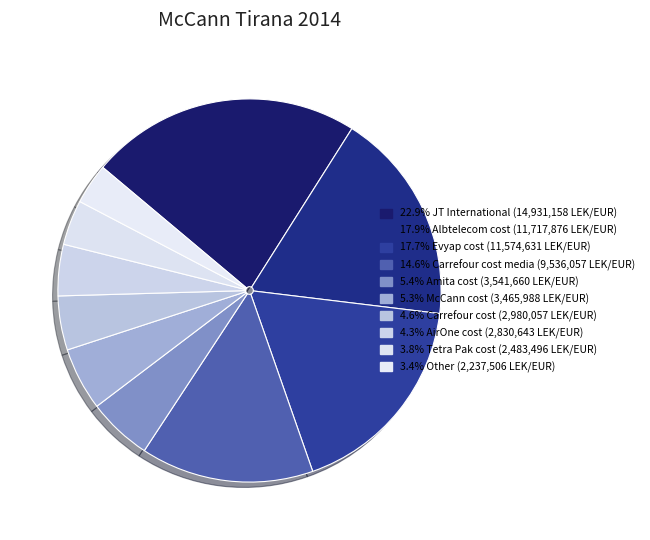

Is there any slice that represents more than half of the pie?

No